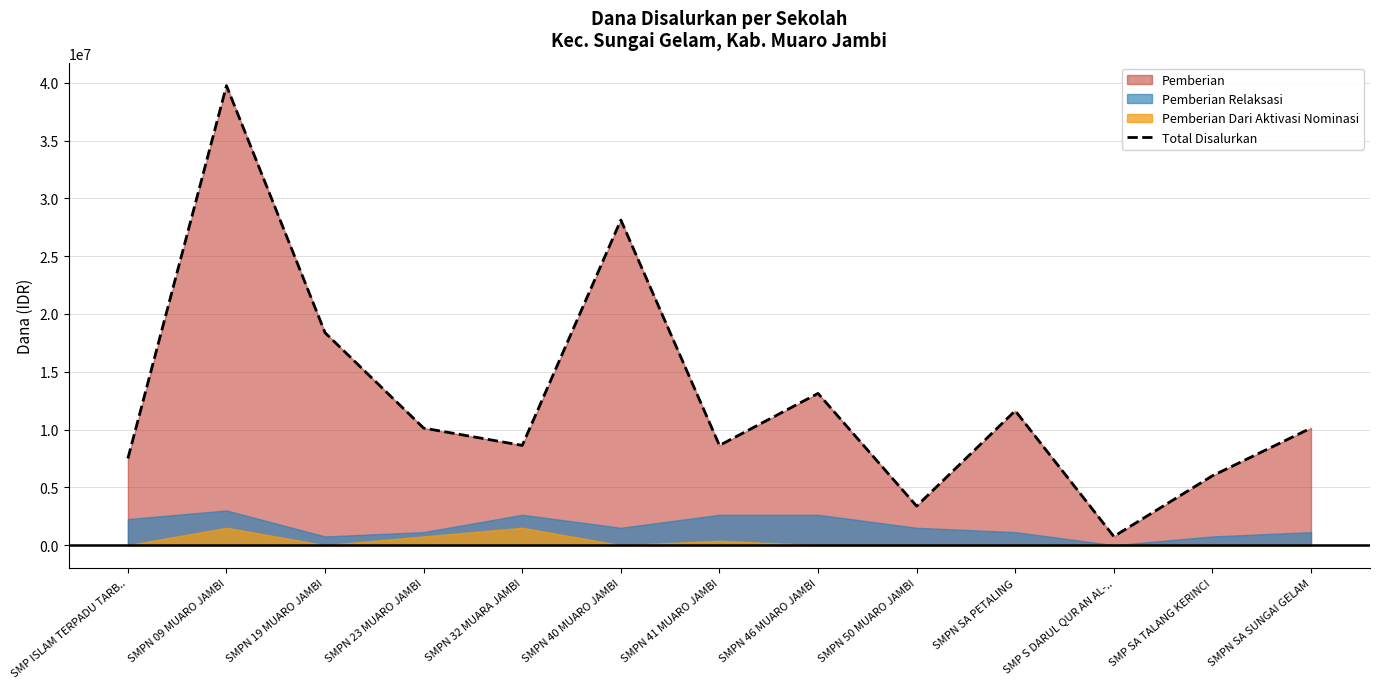

How many interior local valleys (lower than both neighbors) does the data have?

4